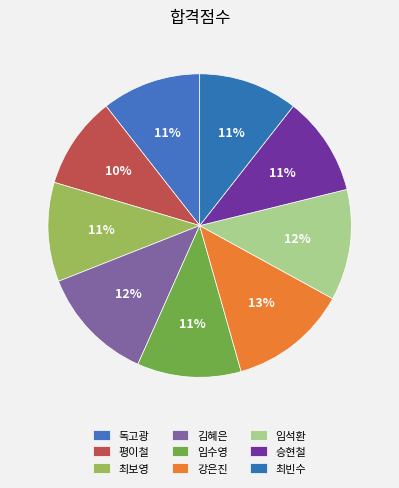

To the nearest percent, what portion does 강은진 represent?

13%